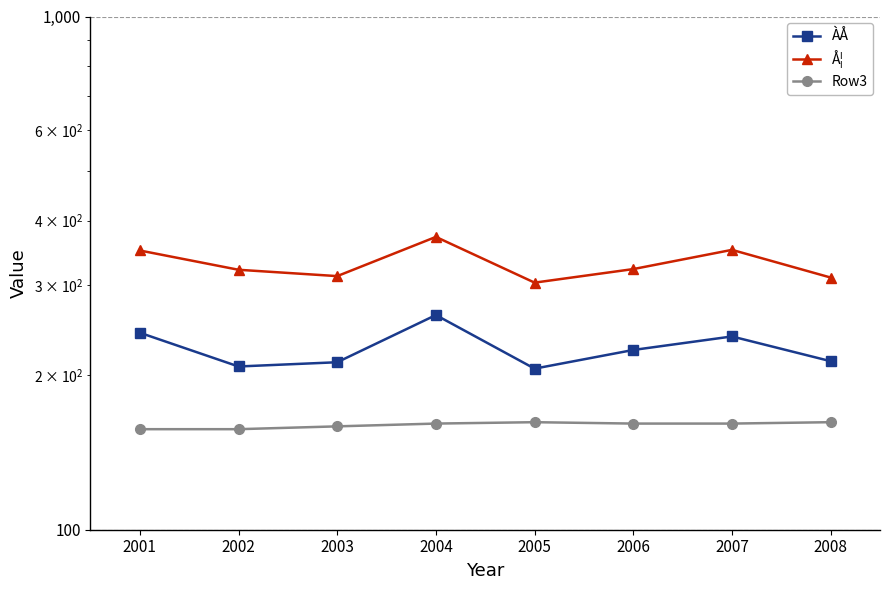

How many interior local peaks does the Row3 series have?

1